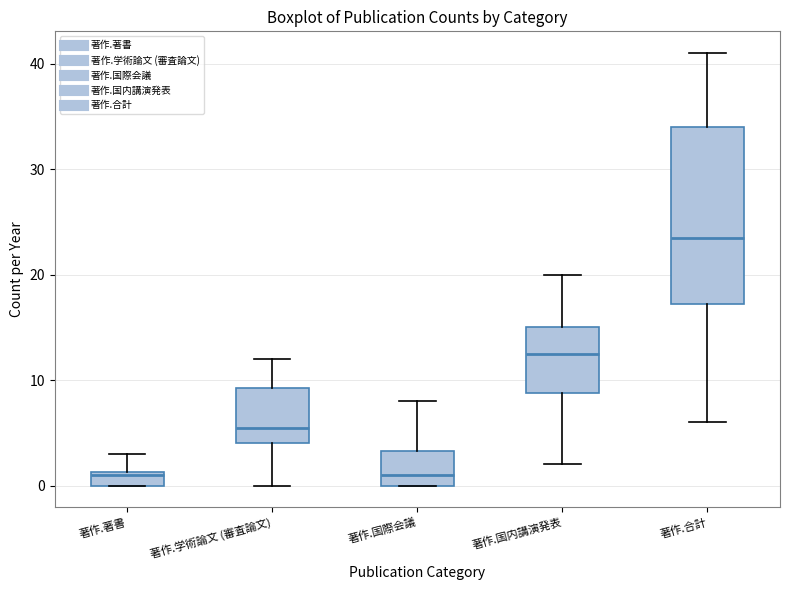

Which box is the tallest, from its lower edge to its upper edge?

著作.合計